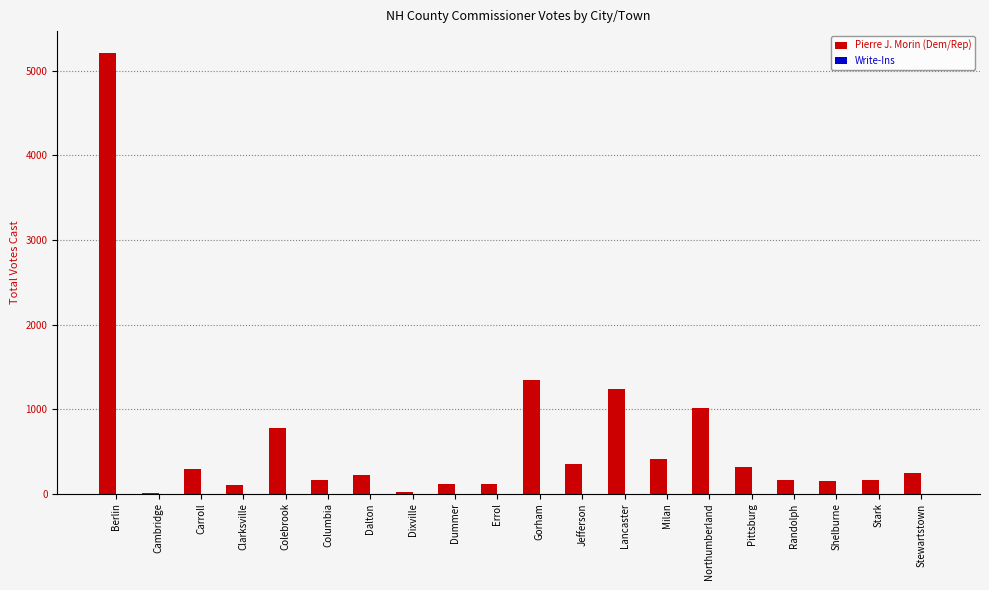

What is the greatest value displayed?

5209